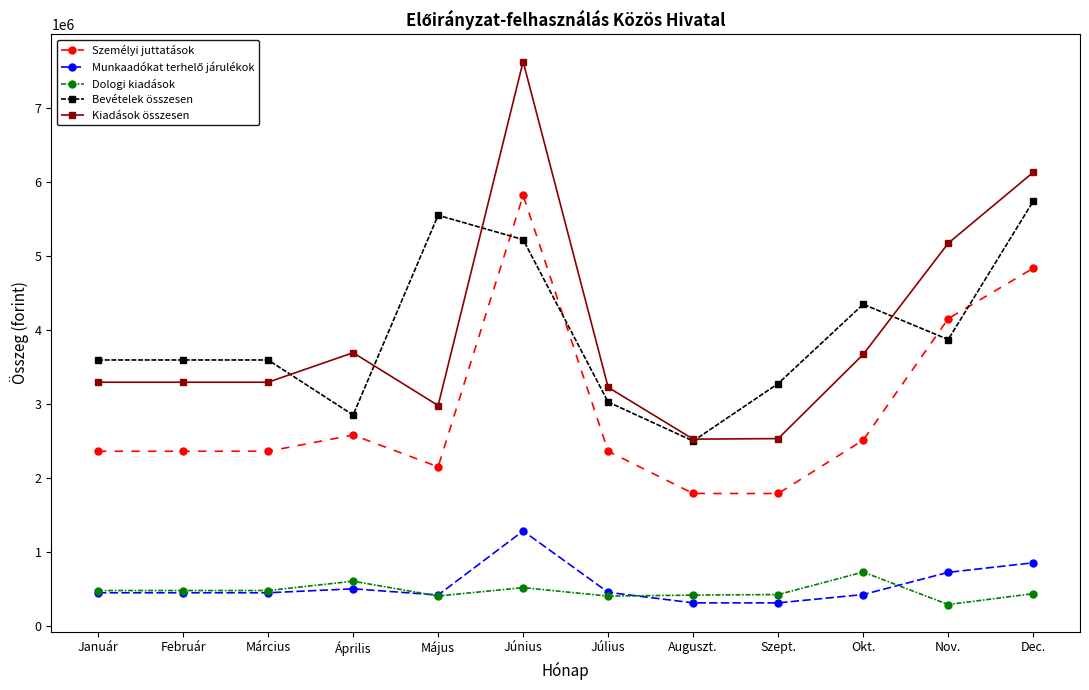

What is the maximum value shown in the chart?

7631216